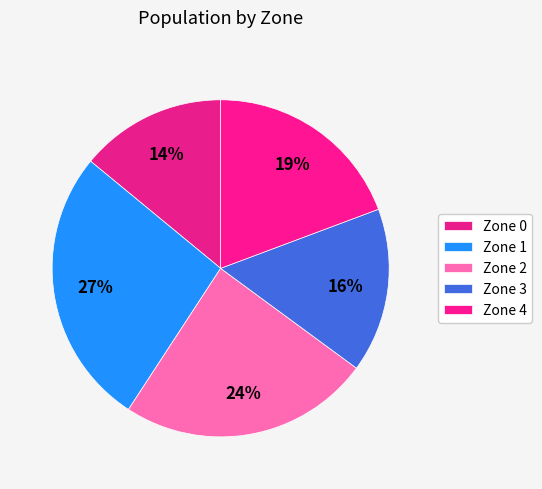

The Zone 2 slice represents 31% of the pie. True or false?

False